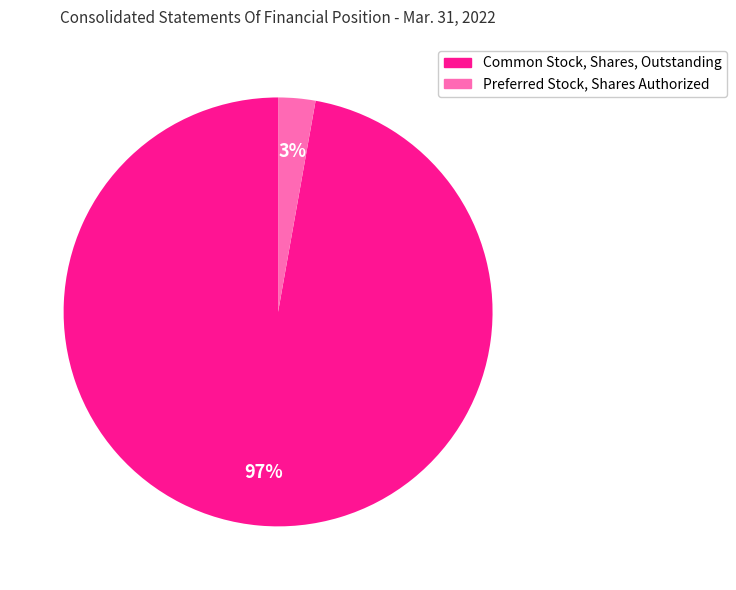

Which has a higher value, Preferred Stock, Shares Authorized or Common Stock, Shares, Outstanding?

Common Stock, Shares, Outstanding